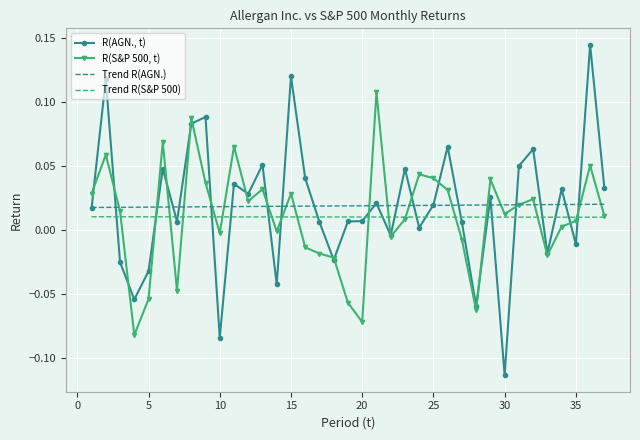

List the series in order of their peak value, highest first.

R(AGN., t), R(S&P 500, t), Trend R(AGN.), Trend R(S&P 500)